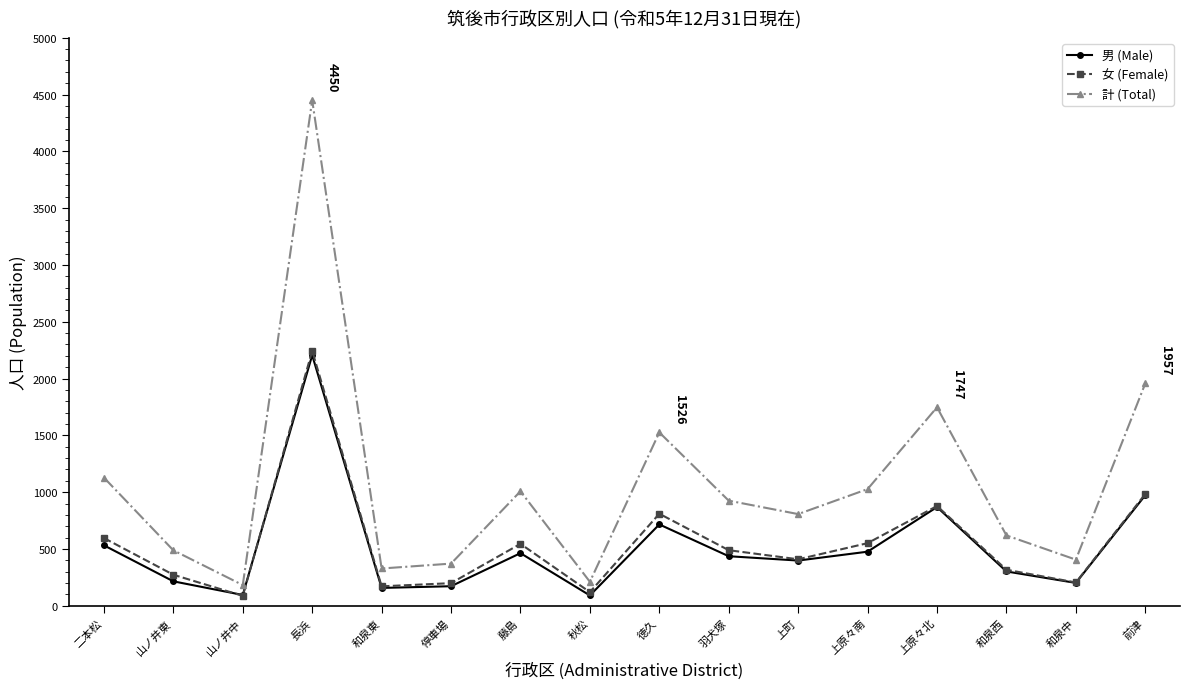

What is the total value across all series at 長浜?

8900